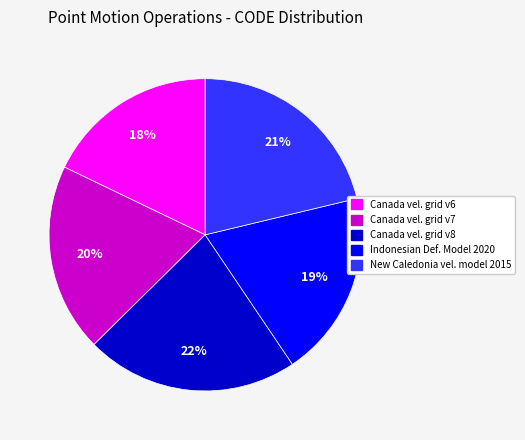

Do New Caledonia vel. model 2015 and Canada vel. grid v6 together represent more than half of the pie?

No